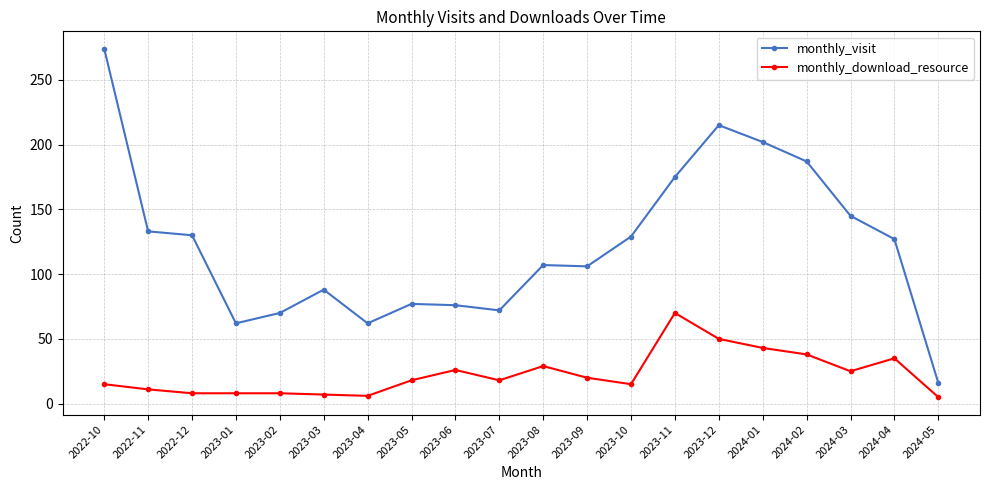

List the series in order of their peak value, highest first.

monthly_visit, monthly_download_resource